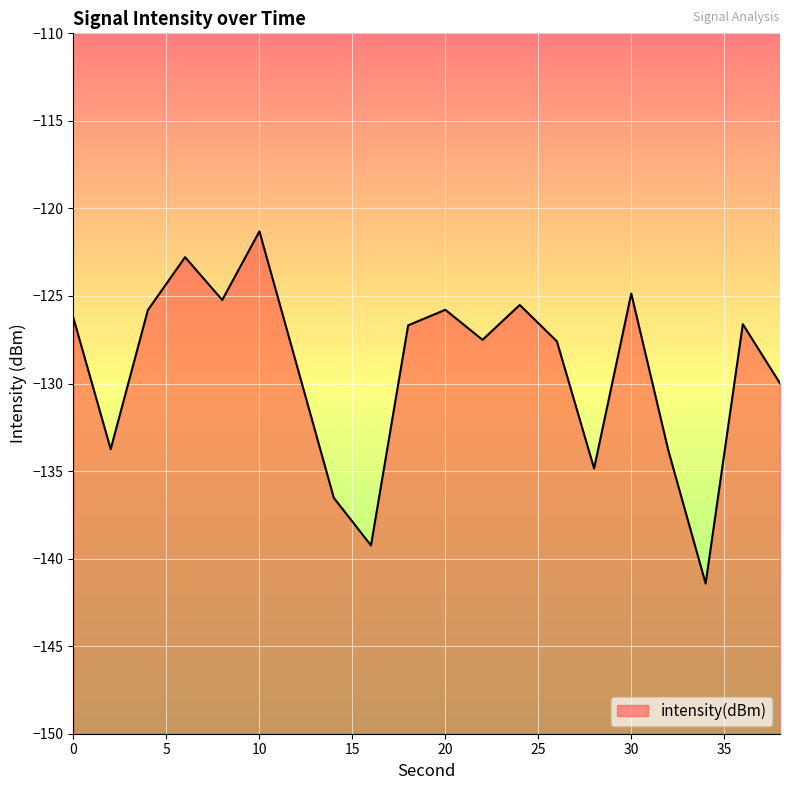

Which label corresponds to the largest value in the chart?

10